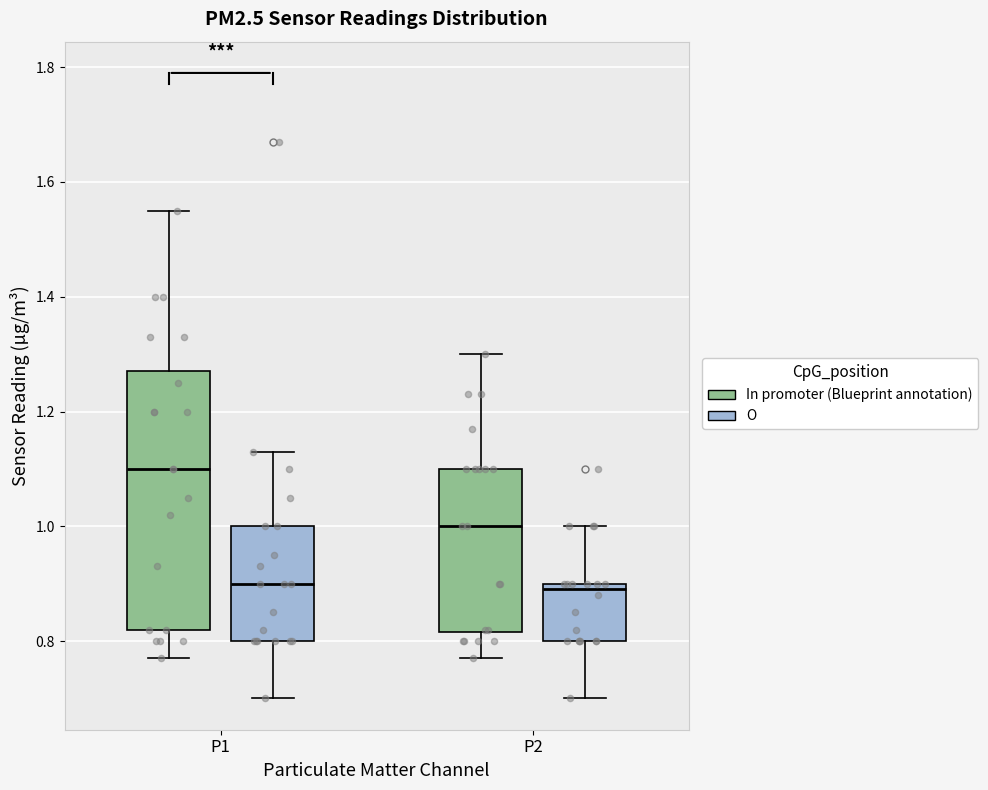

Reading left to right, transcribe this box plot: for each box, give where its median line is, the range the box spans, and where its two whiskers end, as read against the y-axis. The values are not printed on the chart, so give them approximately, as read against the axis.

P1 (In promoter (Blueprint annotation)): median 1.10, box 0.82 to 1.28, whiskers 0.78 to 1.56
P1 (O): median 0.90, box 0.80 to 1.00, whiskers 0.70 to 1.14
P2 (In promoter (Blueprint annotation)): median 1.00, box 0.82 to 1.10, whiskers 0.78 to 1.30
P2 (O): median 0.90 (just below the box's upper edge), box 0.80 to 0.90, whiskers 0.70 to 1.00